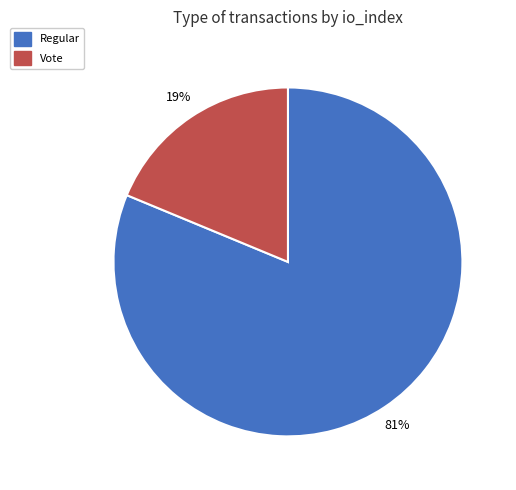

How many segments does this pie chart have?

2